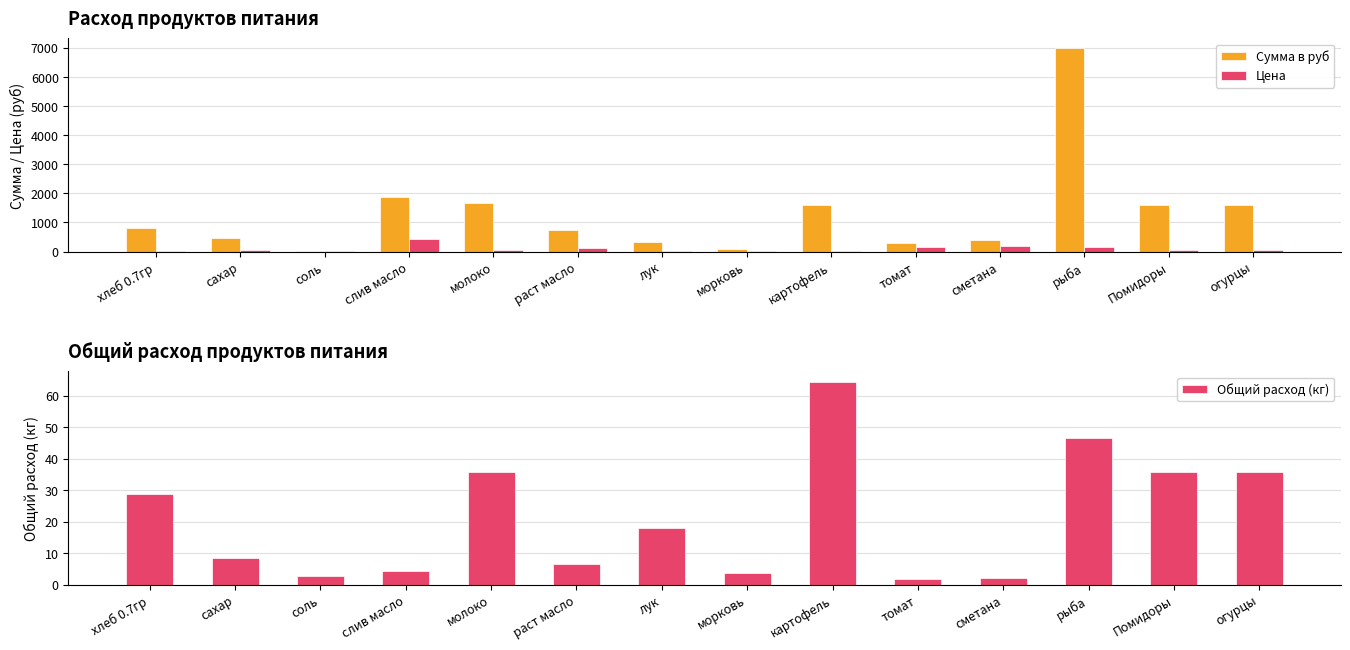

At which category is the sum across all series the highest?

рыба